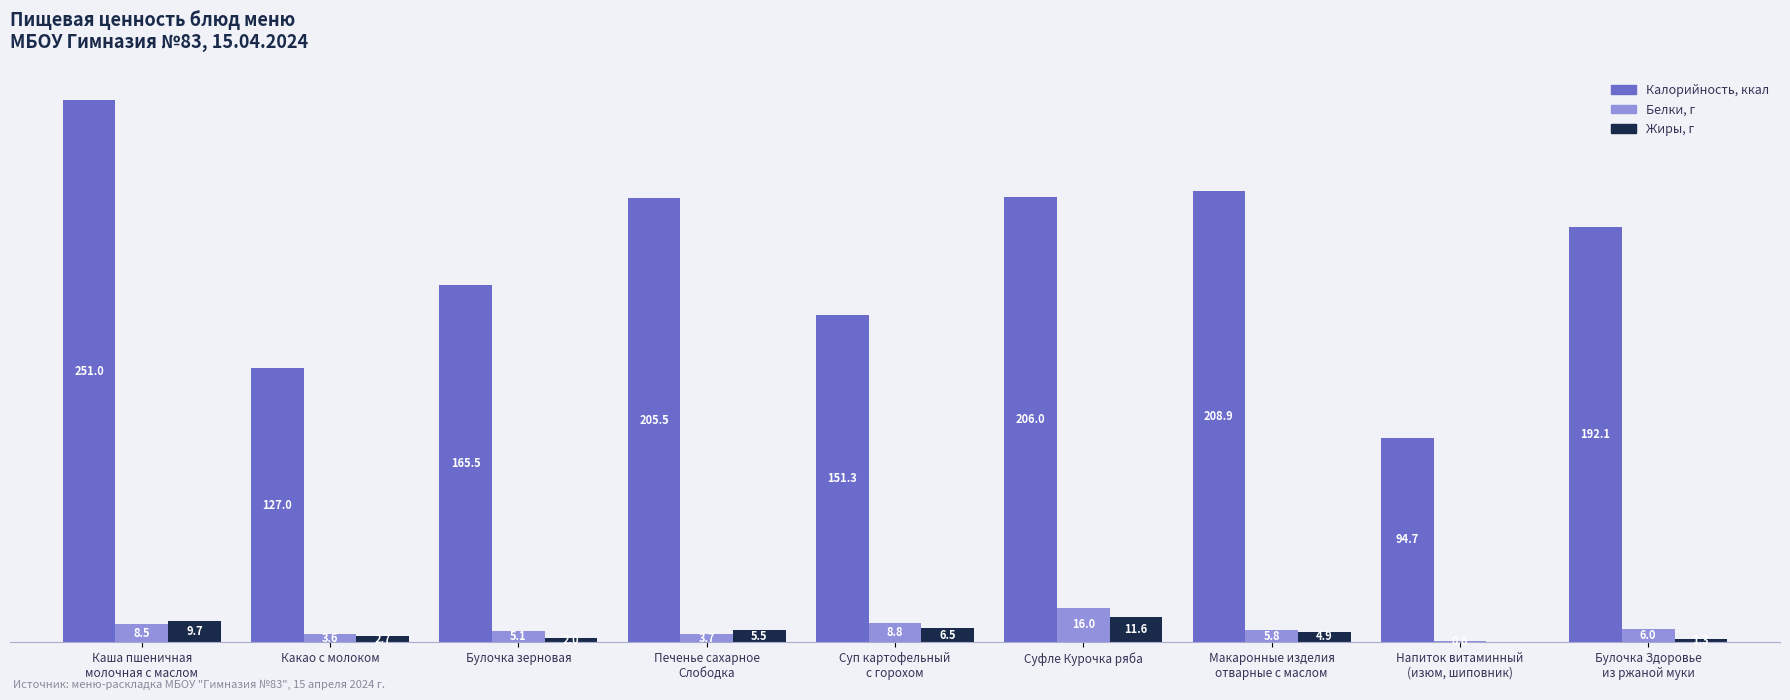

Does the chart contain stacked bars?

No